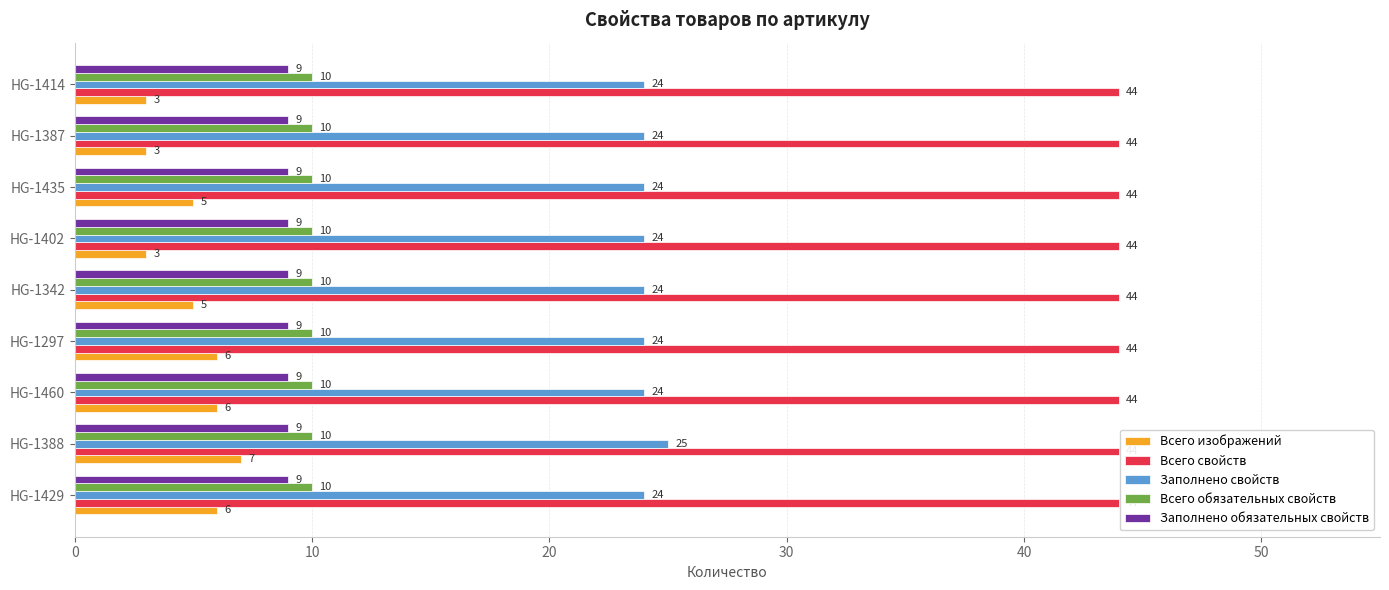

True or false: Заполнено свойств has a value of 24 at HG-1460.

True